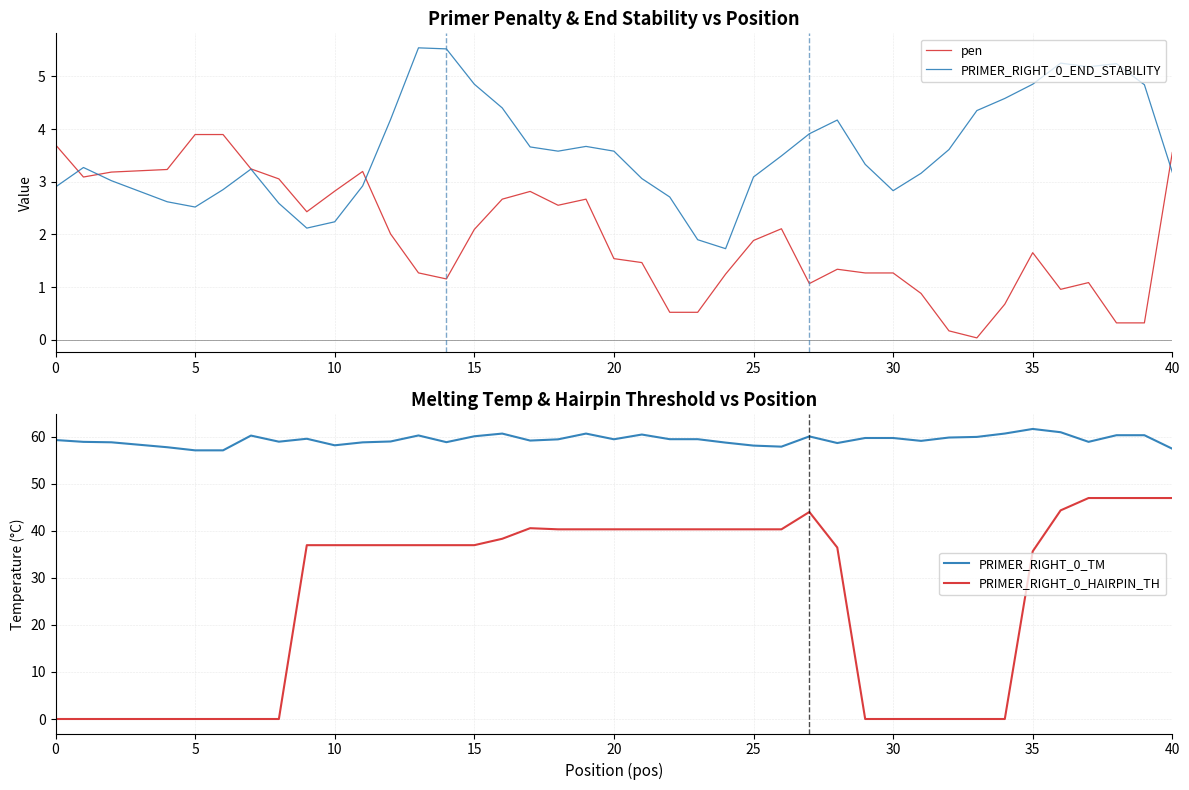

What value does the PRIMER_RIGHT_0_TM series have at 15?

60.1